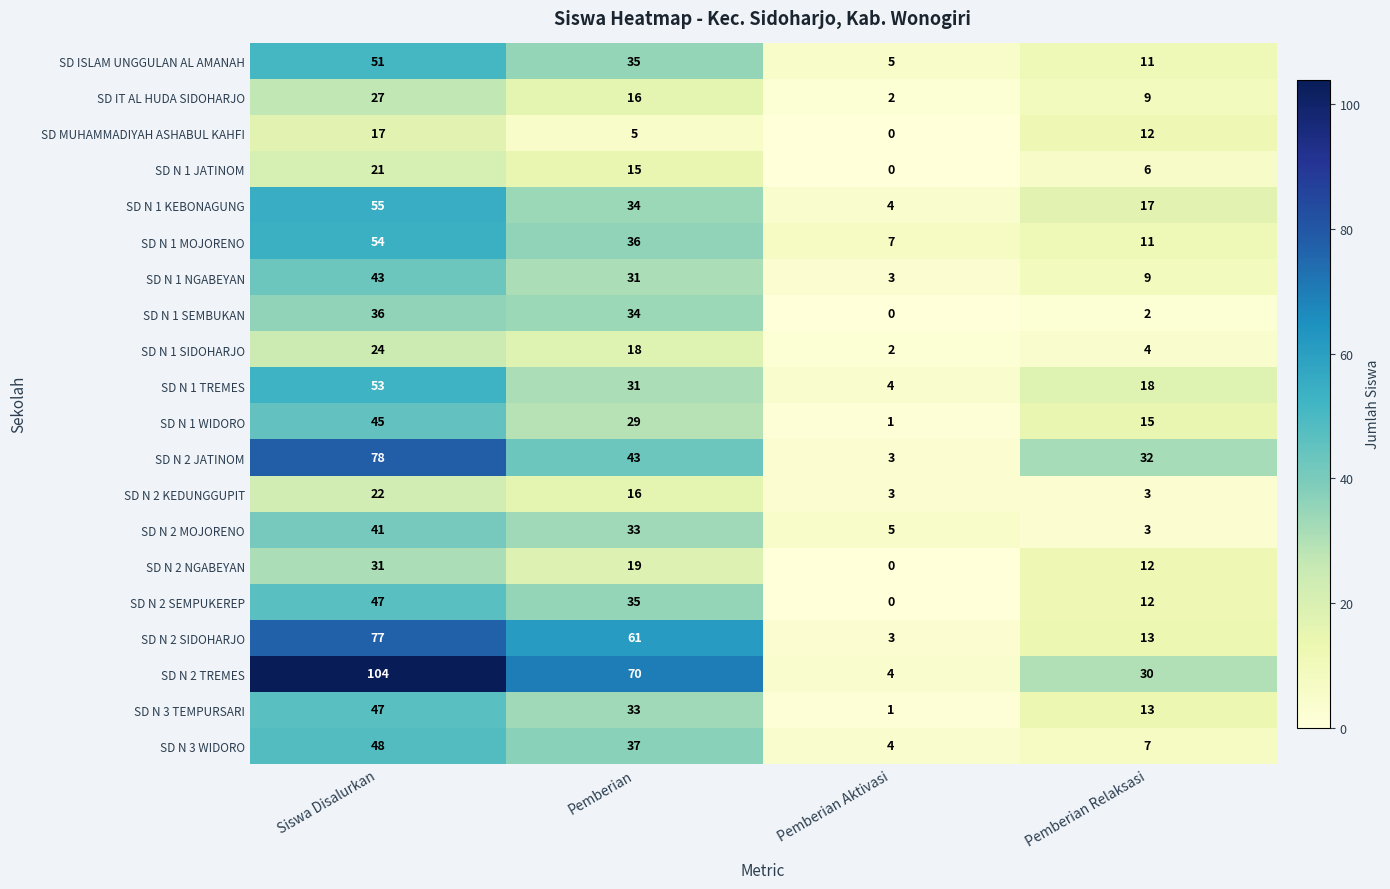

What is the total value across all series at Siswa Disalurkan?

921